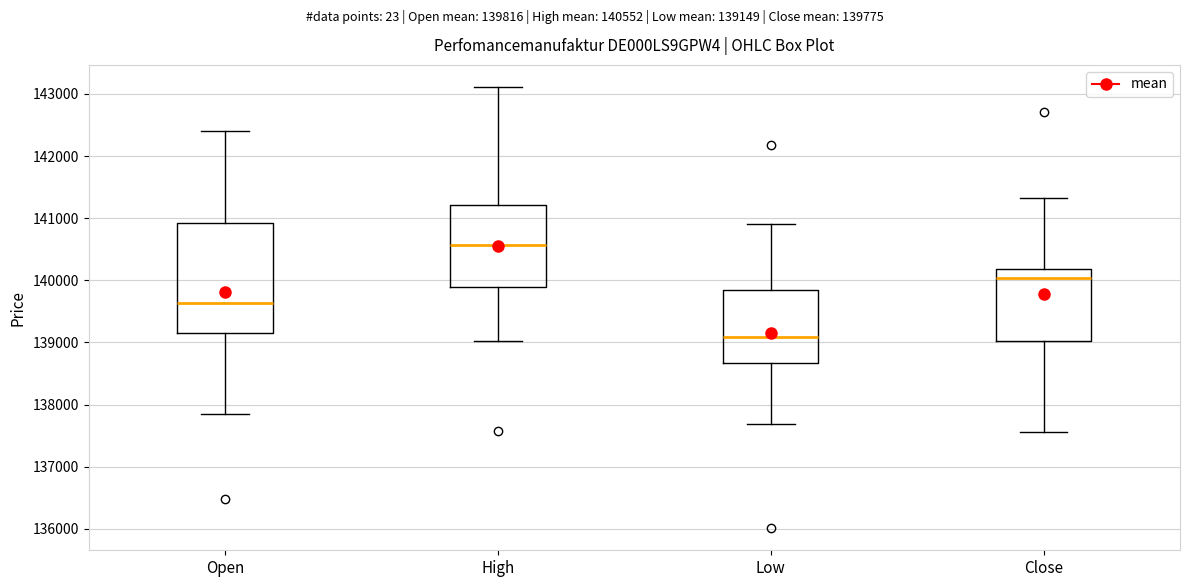

Reading left to right, read every box against the y-axis: the position of its median line, the range the box covers, and the ends of its whiskers. The values are not printed on the chart, so give them approximately, as read against the axis.

Open: median 139600, box 139100 to 140900, whiskers 137800 to 142400
High: median 140600, box 139900 to 141200, whiskers 139000 to 143100
Low: median 139100, box 138700 to 139900, whiskers 137700 to 140900
Close: median 140000, box 139000 to 140200, whiskers 137600 to 141300